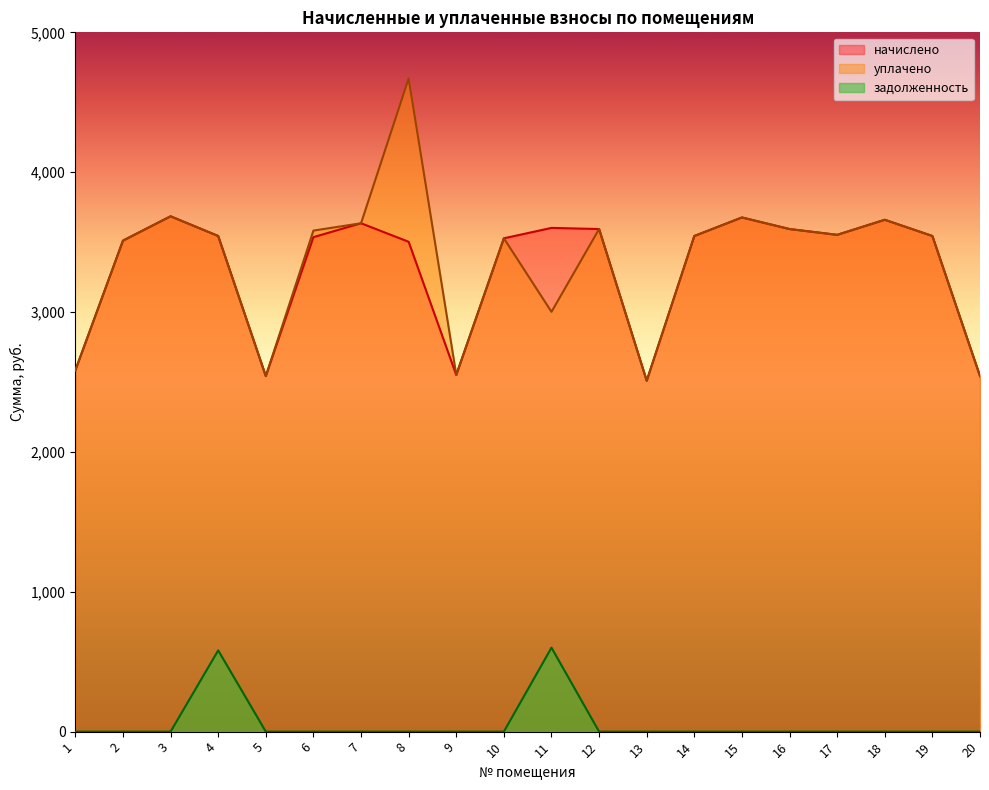

Reading left to right, transcribe all the data shown in this chart.

начислено: 1=2583.4	2=3510.7	3=3684.7	4=3543.8	5=2542.0	6=3535.6	7=3634.9	8=3502.4	9=2550.2	10=3527.3	11=3601.8	12=3593.5	13=2508.8	14=3543.8	15=3676.3	16=3593.5	17=3552.1	18=3659.8	19=3543.8	20=2542.0
уплачено: 1=2583.4	2=3510.7	3=3684.7	4=3543.8	5=2542.0	6=3582.4	7=3634.9	8=4669.9	9=2551.2	10=3527.3	11=3001.5	12=3593.7	13=2508.8	14=3543.8	15=3676.3	16=3593.5	17=3552.1	18=3659.8	19=3543.8	20=2542.0
задолженность: 1=0.0	2=0.0	3=0.0	4=580.9	5=0.0	6=0.0	7=0.0	8=0.0	9=0.0	10=0.0	11=600.3	12=0.0	13=0.0	14=0.0	15=0.0	16=0.0	17=0.0	18=0.0	19=0.0	20=0.0